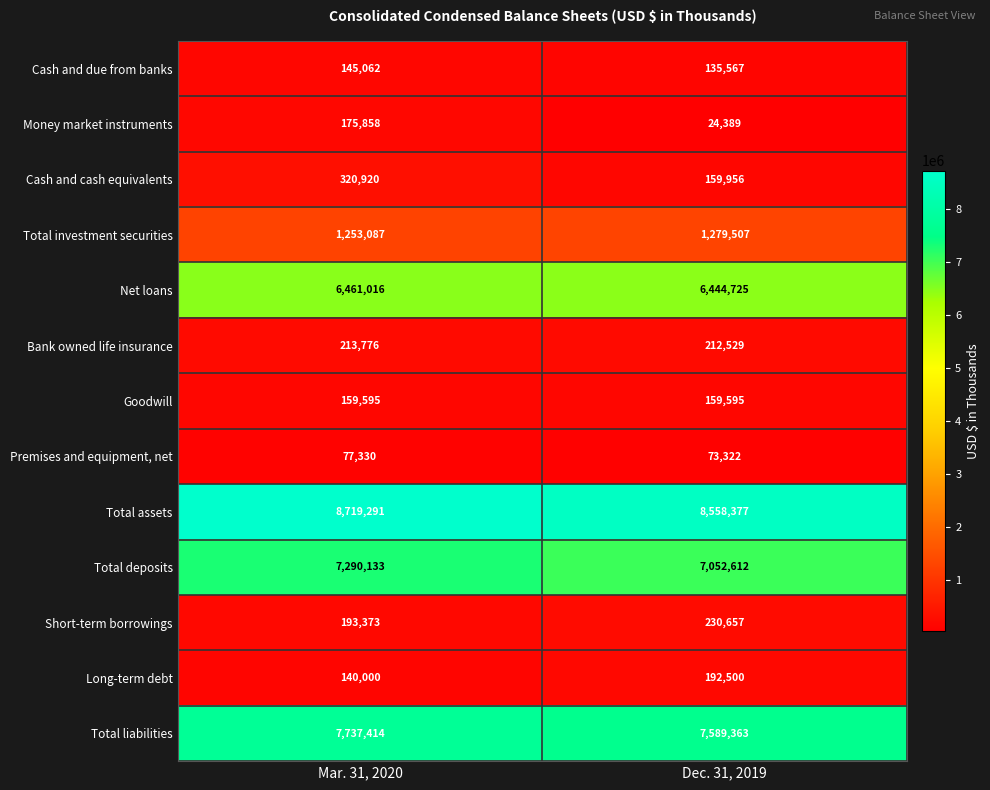

Reading left to right, what are all the values shown in this chart?

Cash and due from banks: 145062	135567
Money market instruments: 175858	24389
Cash and cash equivalents: 320920	159956
Total investment securities: 1253087	1279507
Net loans: 6461016	6444725
Bank owned life insurance: 213776	212529
Goodwill: 159595	159595
Premises and equipment, net: 77330	73322
Total assets: 8719291	8558377
Total deposits: 7290133	7052612
Short-term borrowings: 193373	230657
Long-term debt: 140000	192500
Total liabilities: 7737414	7589363